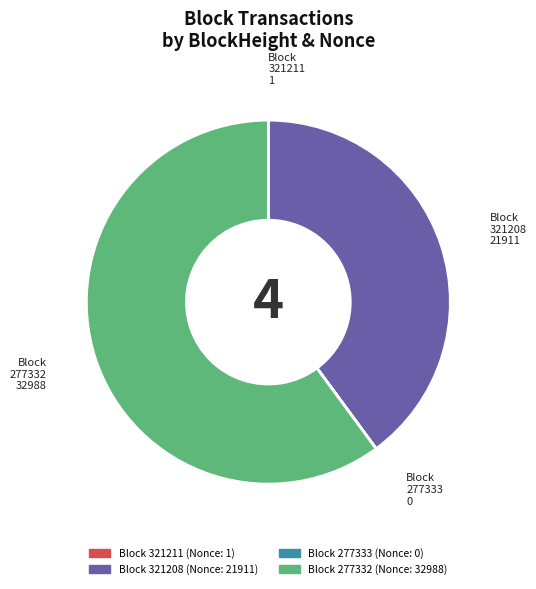

Is there any slice that represents more than half of the pie?

Yes